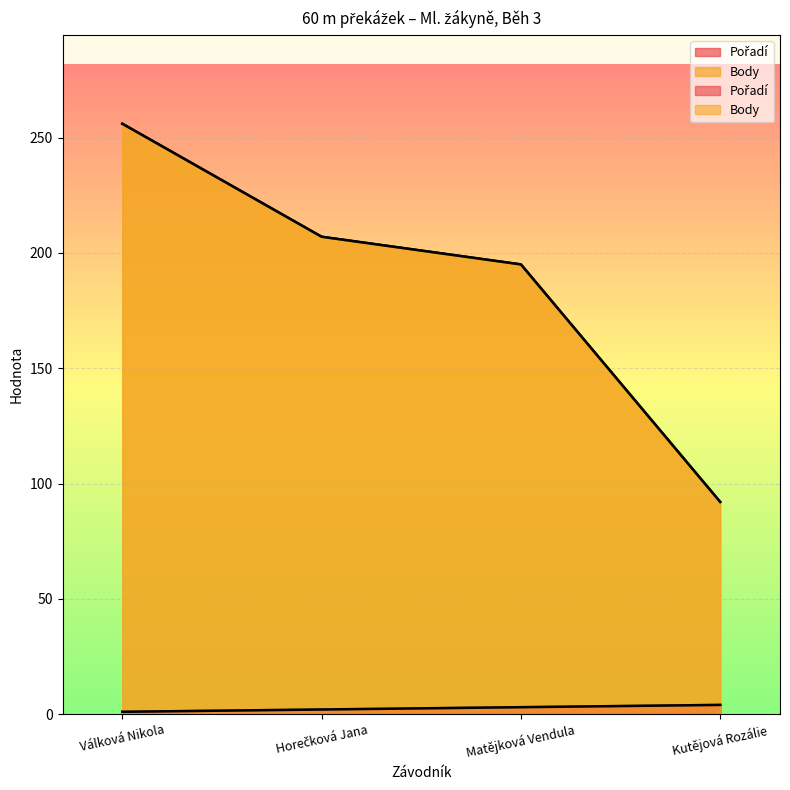

What is the maximum value shown in the chart?

256